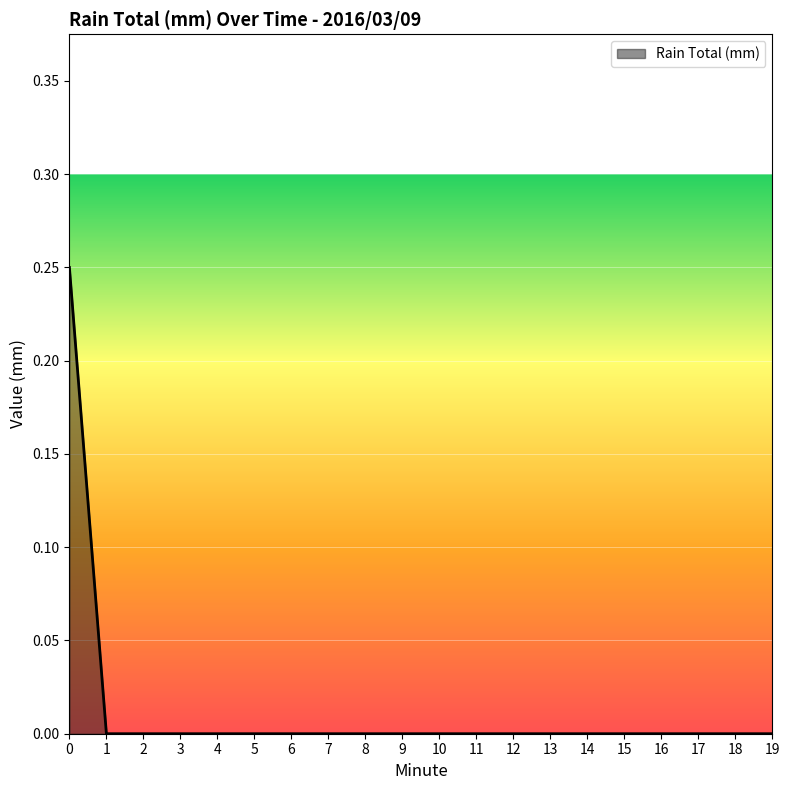

The chart shows a value of 0.1 at 18. True or false?

False